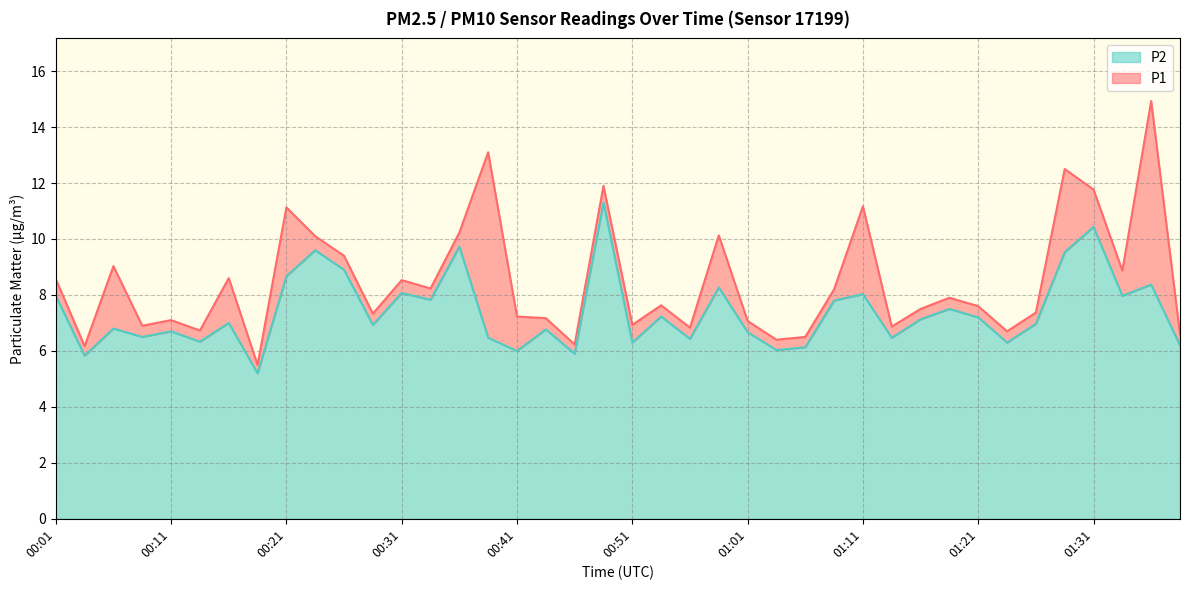

What are all the series names shown in the legend?

P2, P1